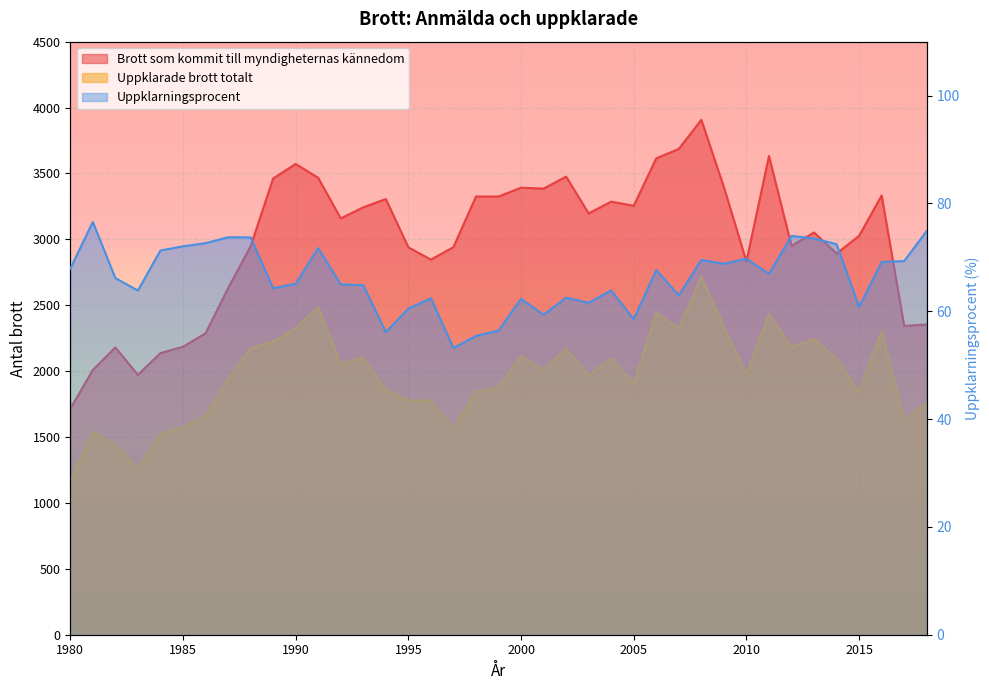

At which label is Brott som kommit till myndigheternas kännedom closest to 2810?

2010